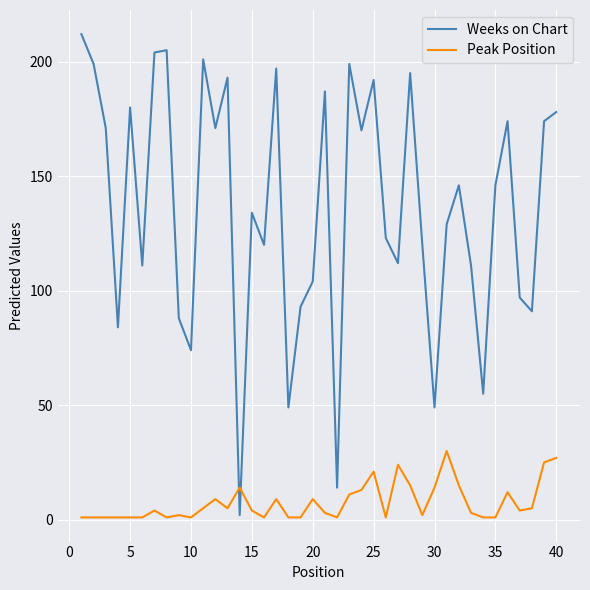

Which series has the widest spread of values?

Weeks on Chart